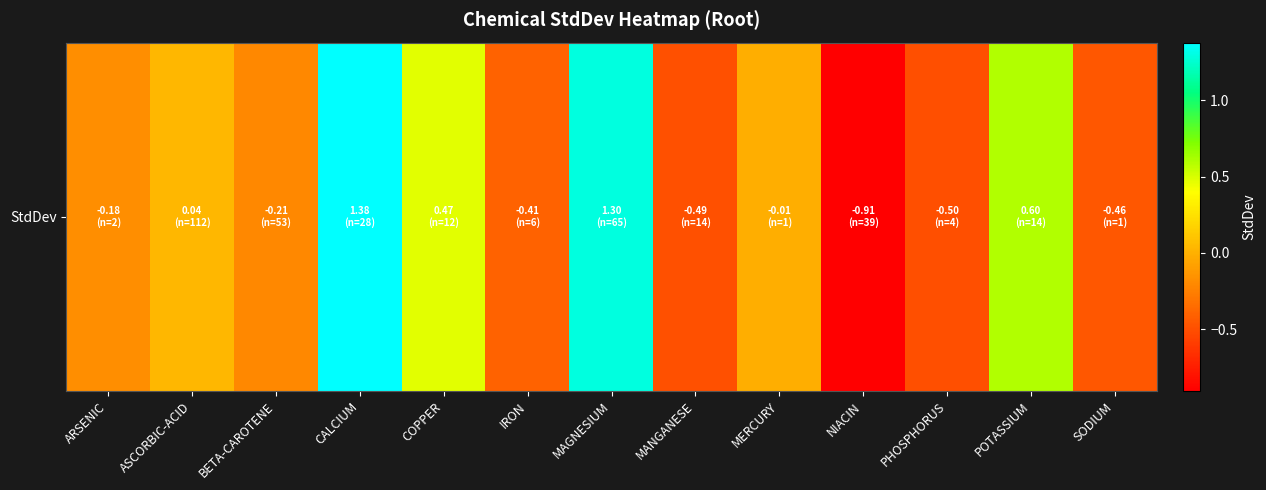

What is the greatest value displayed?

1.4